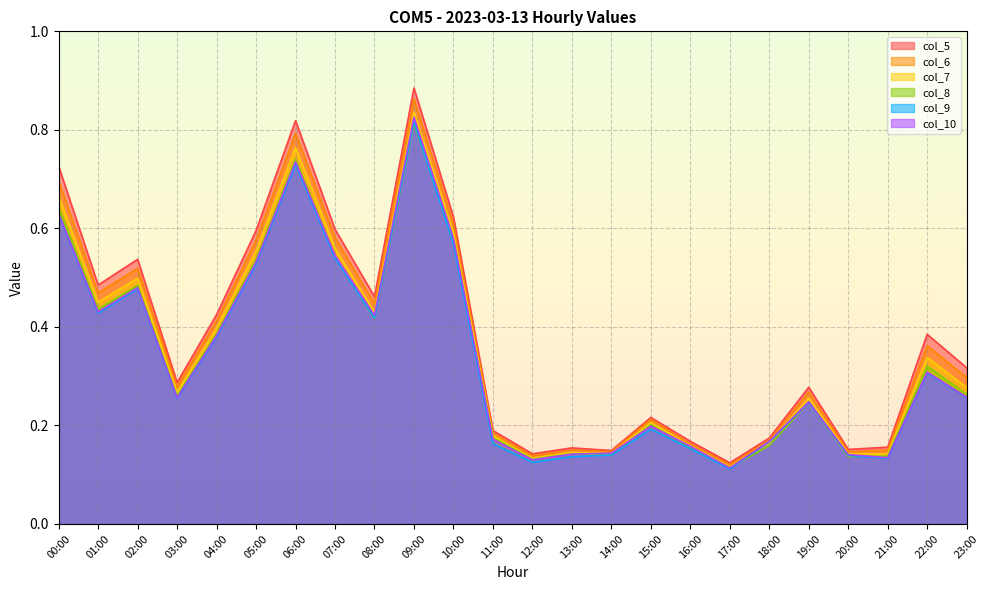

Reading left to right, extract all data points from this chart.

col_5: 00:00=0.7	01:00=0.5	02:00=0.5	03:00=0.3	04:00=0.4	05:00=0.6	06:00=0.8	07:00=0.6	08:00=0.5	09:00=0.9	10:00=0.6	11:00=0.2	12:00=0.1	13:00=0.2	14:00=0.1	15:00=0.2	16:00=0.2	17:00=0.1	18:00=0.2	19:00=0.3	20:00=0.2	21:00=0.2	22:00=0.4	23:00=0.3
col_6: 00:00=0.7	01:00=0.5	02:00=0.5	03:00=0.3	04:00=0.4	05:00=0.6	06:00=0.8	07:00=0.6	08:00=0.4	09:00=0.9	10:00=0.6	11:00=0.2	12:00=0.1	13:00=0.1	14:00=0.1	15:00=0.2	16:00=0.2	17:00=0.1	18:00=0.2	19:00=0.3	20:00=0.1	21:00=0.1	22:00=0.4	23:00=0.3
col_7: 00:00=0.7	01:00=0.5	02:00=0.5	03:00=0.3	04:00=0.4	05:00=0.6	06:00=0.8	07:00=0.6	08:00=0.4	09:00=0.8	10:00=0.6	11:00=0.2	12:00=0.1	13:00=0.1	14:00=0.1	15:00=0.2	16:00=0.2	17:00=0.1	18:00=0.2	19:00=0.3	20:00=0.1	21:00=0.1	22:00=0.3	23:00=0.3
col_8: 00:00=0.6	01:00=0.4	02:00=0.5	03:00=0.3	04:00=0.4	05:00=0.5	06:00=0.7	07:00=0.5	08:00=0.4	09:00=0.8	10:00=0.6	11:00=0.2	12:00=0.1	13:00=0.1	14:00=0.1	15:00=0.2	16:00=0.2	17:00=0.1	18:00=0.2	19:00=0.2	20:00=0.1	21:00=0.1	22:00=0.3	23:00=0.3
col_9: 00:00=0.6	01:00=0.4	02:00=0.5	03:00=0.3	04:00=0.4	05:00=0.5	06:00=0.7	07:00=0.5	08:00=0.4	09:00=0.8	10:00=0.6	11:00=0.2	12:00=0.1	13:00=0.1	14:00=0.1	15:00=0.2	16:00=0.2	17:00=0.1	18:00=0.2	19:00=0.2	20:00=0.1	21:00=0.1	22:00=0.3	23:00=0.3
col_10: 00:00=0.6	01:00=0.4	02:00=0.5	03:00=0.3	04:00=0.4	05:00=0.5	06:00=0.7	07:00=0.5	08:00=0.4	09:00=0.8	10:00=0.6	11:00=0.2	12:00=0.1	13:00=0.1	14:00=0.1	15:00=0.2	16:00=0.2	17:00=0.1	18:00=0.2	19:00=0.2	20:00=0.1	21:00=0.1	22:00=0.3	23:00=0.3